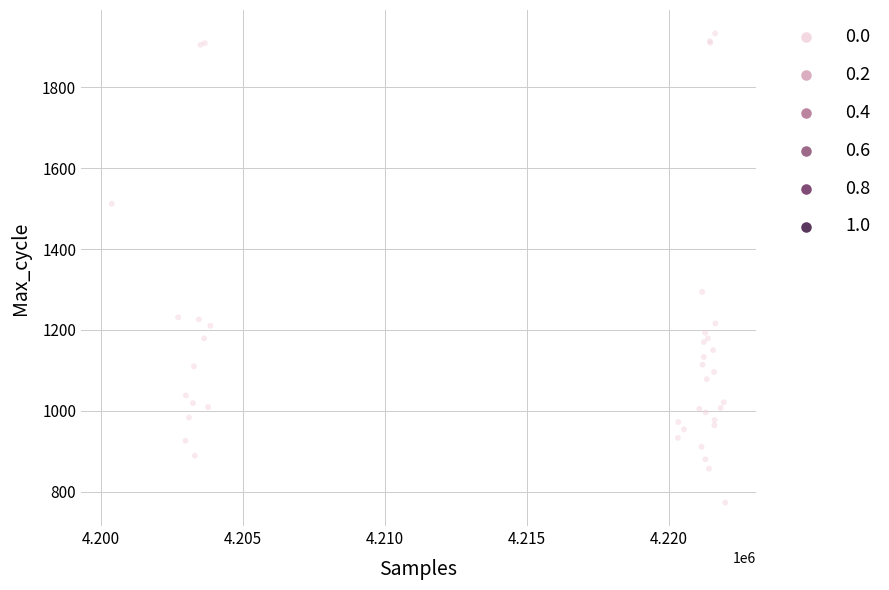

What Y value in the scatter plot is closest to 1353?

1294